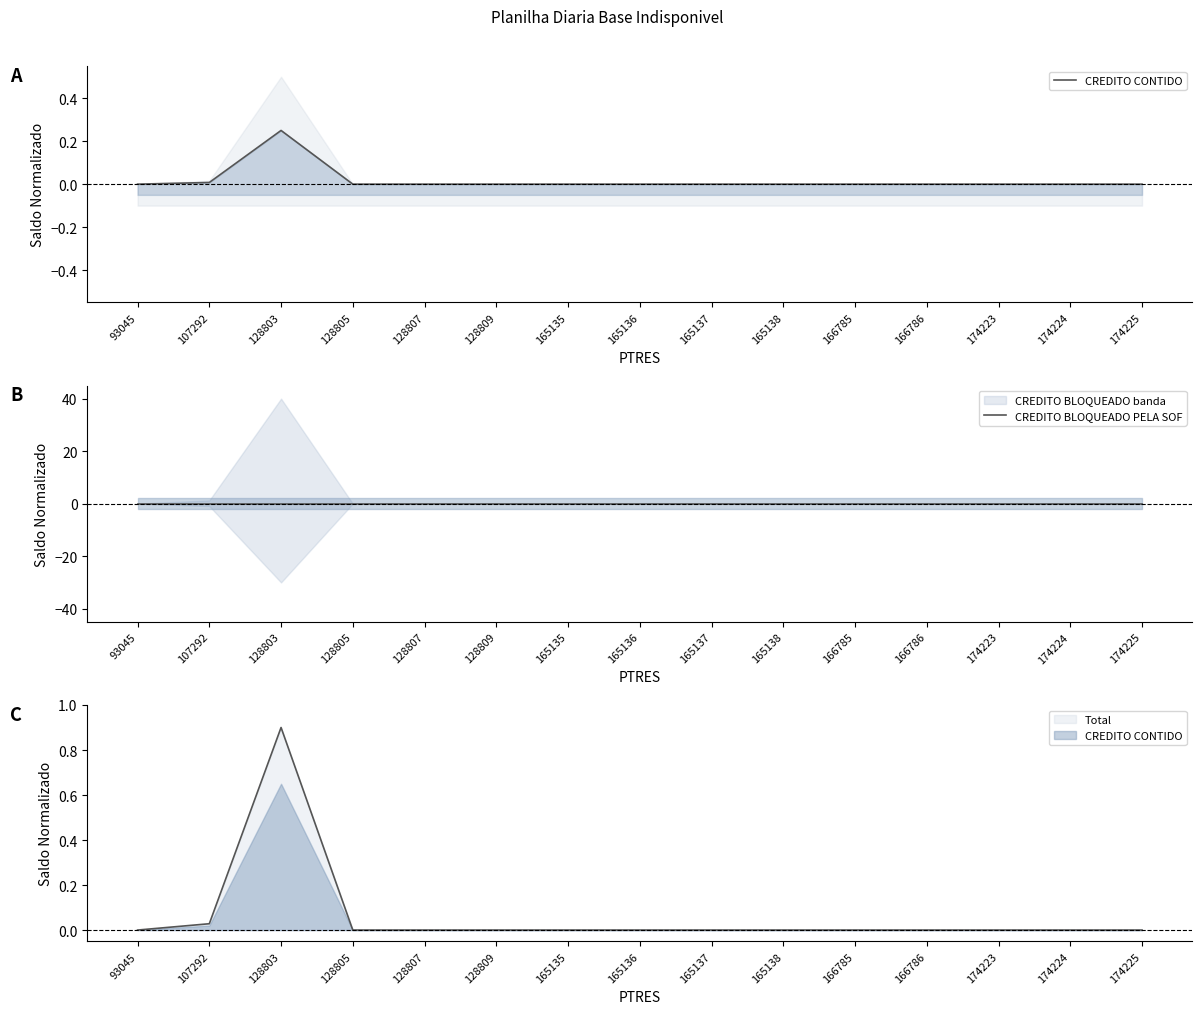

Count the number of categories in the chart.

15